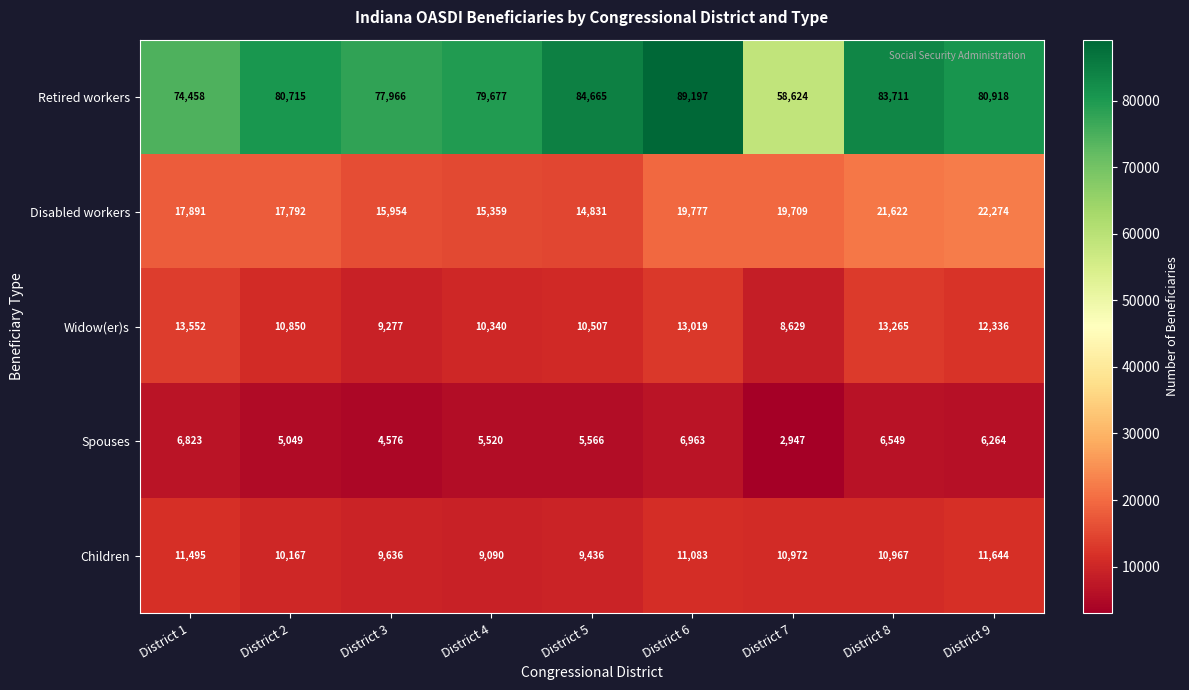

List the series in order of their peak value, highest first.

Retired workers, Disabled workers, Widow(er)s, Children, Spouses